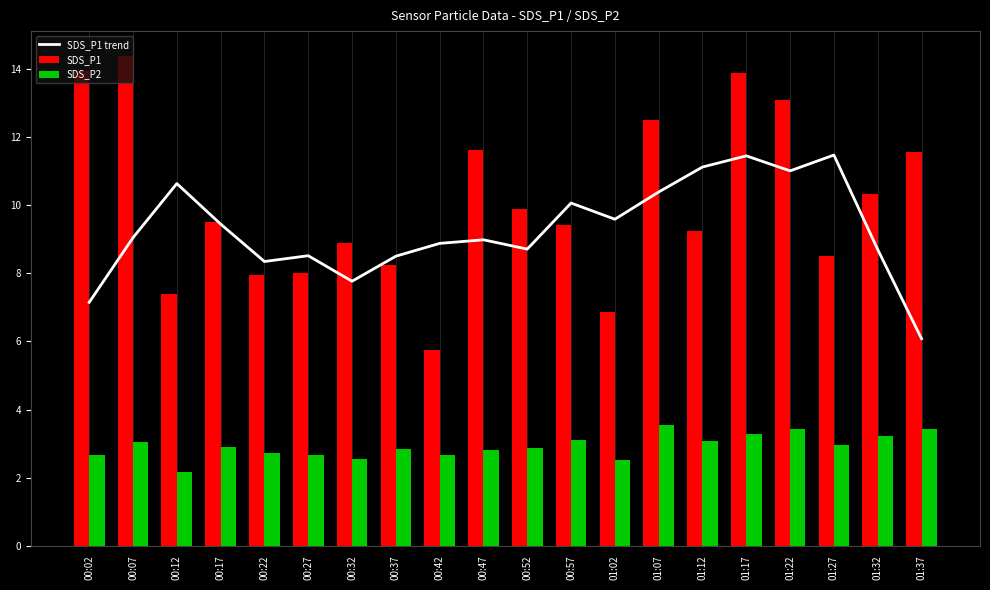

At how many categories does at least one series exceed 6?

20